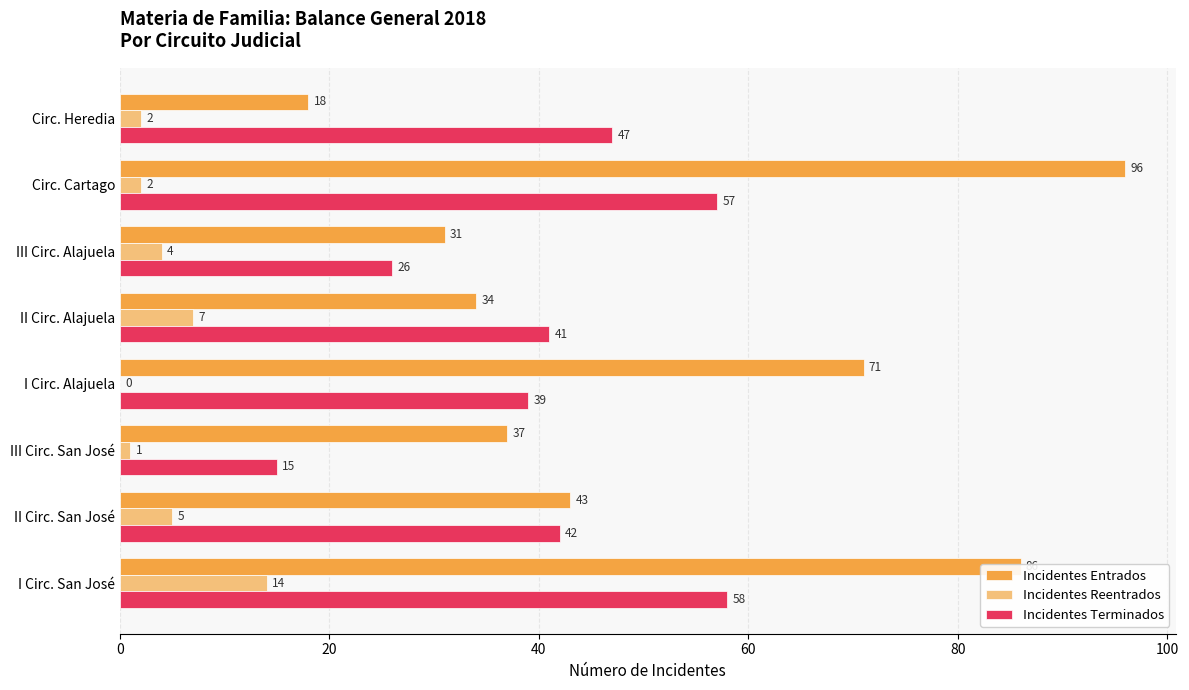

What is the sum of the Incidentes Terminados values at III Circ. San José and I Circ. Alajuela?

54